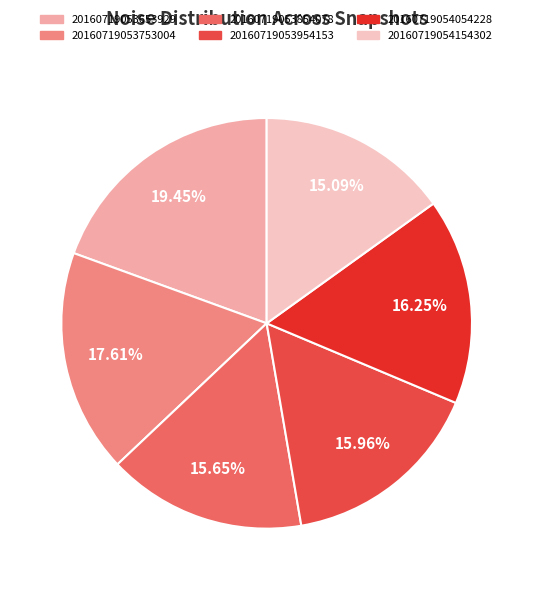

To the nearest percent, what is the average slice percentage?

17%